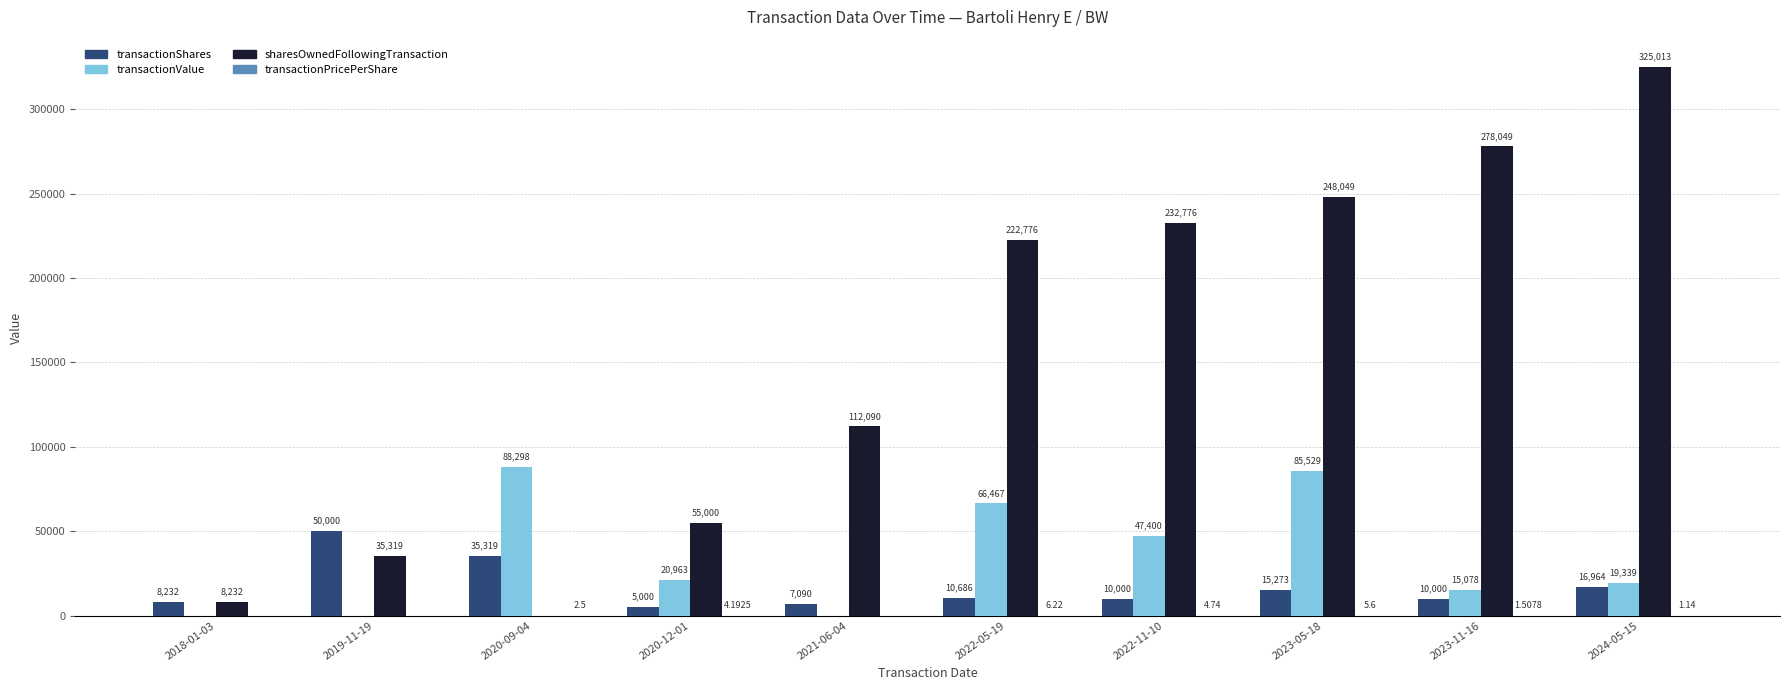

What is the sum of all sharesOwnedFollowingTransaction values?

1517304.0